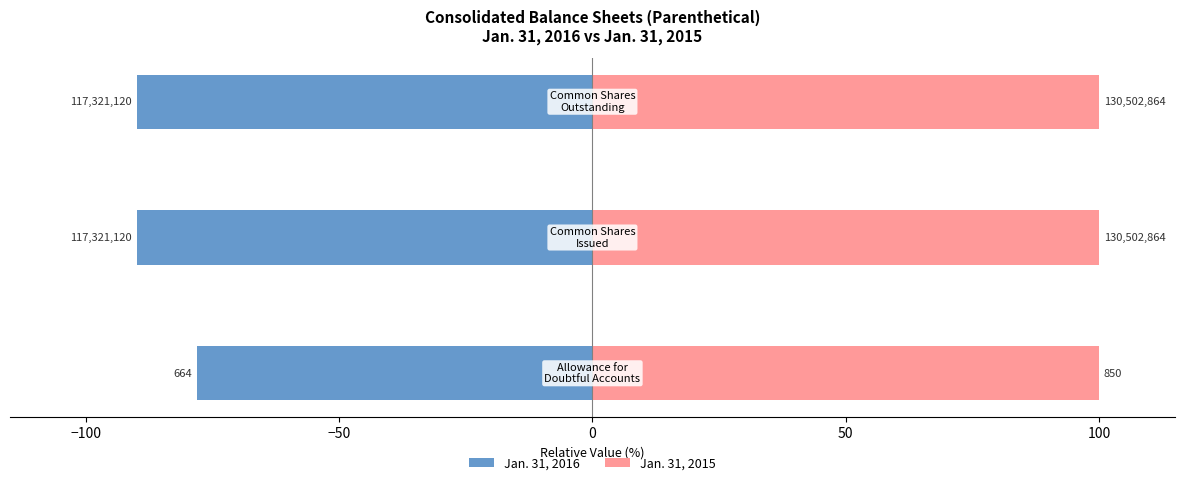

Which series has the largest total across all categories?

Jan. 31, 2015